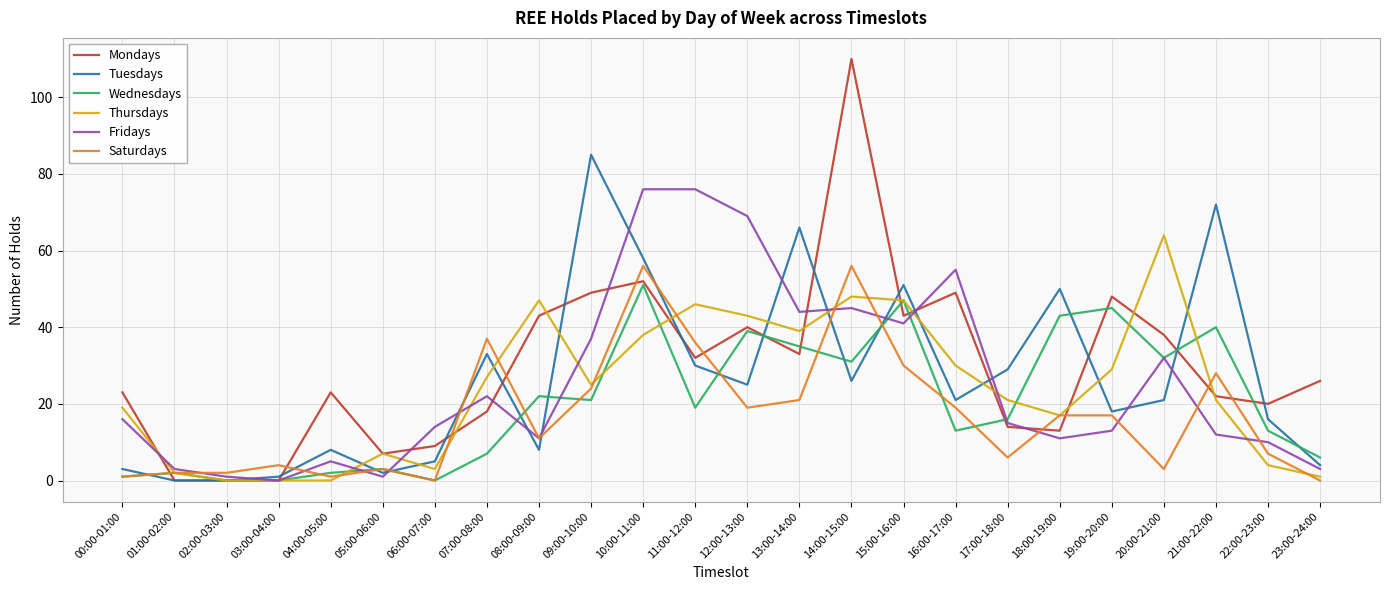

The value of Tuesdays at 22:00-23:00 is 7. True or false?

False